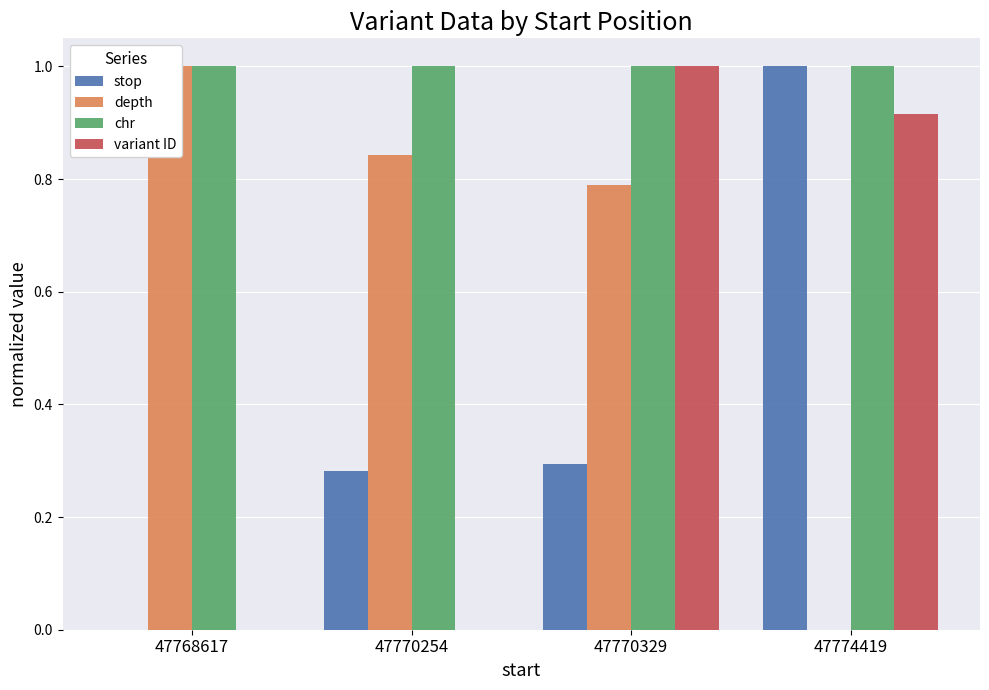

Reading left to right, list all the values displayed in this chart.

stop: 0.0	0.3	0.3	1.0
depth: 1.0	0.8	0.8	0.0
chr: 1.0	1.0	1.0	1.0
variant ID: 0.0	0.0	1.0	0.9